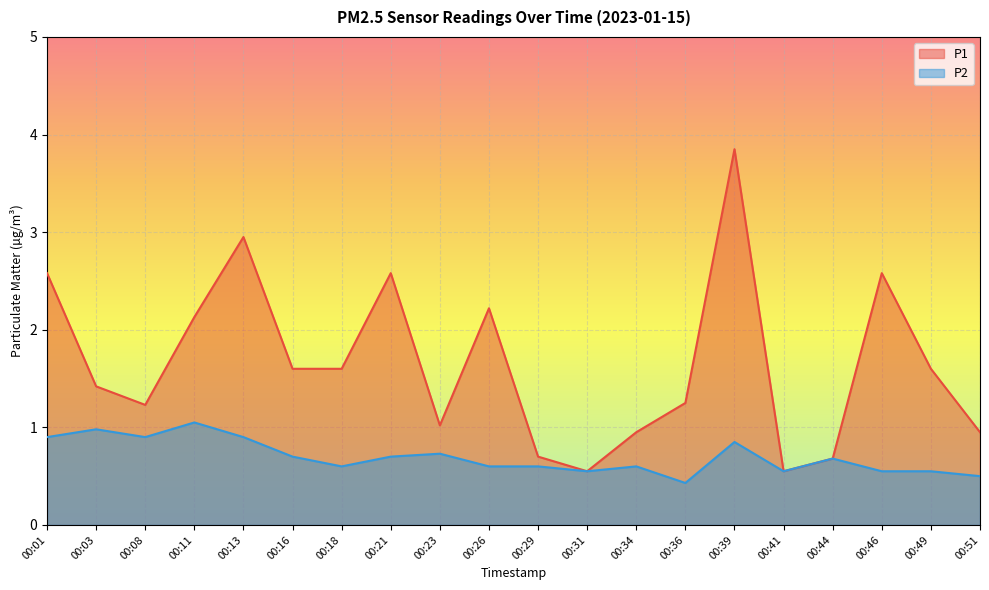

Is it true that P1 equals 1.4 at 00:51?

False